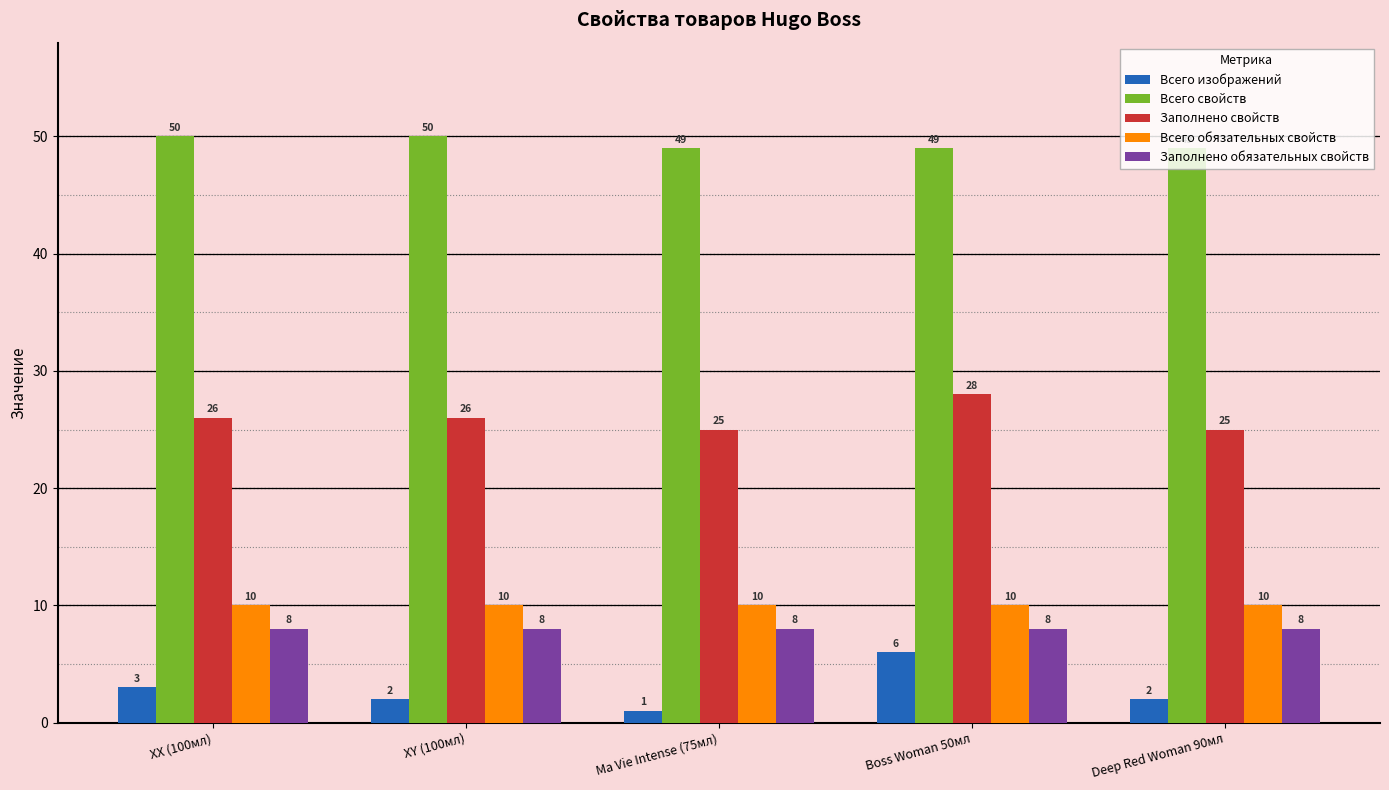

Between XX (100мл) and Boss Woman 50мл, which series saw the biggest shift?

Всего изображений